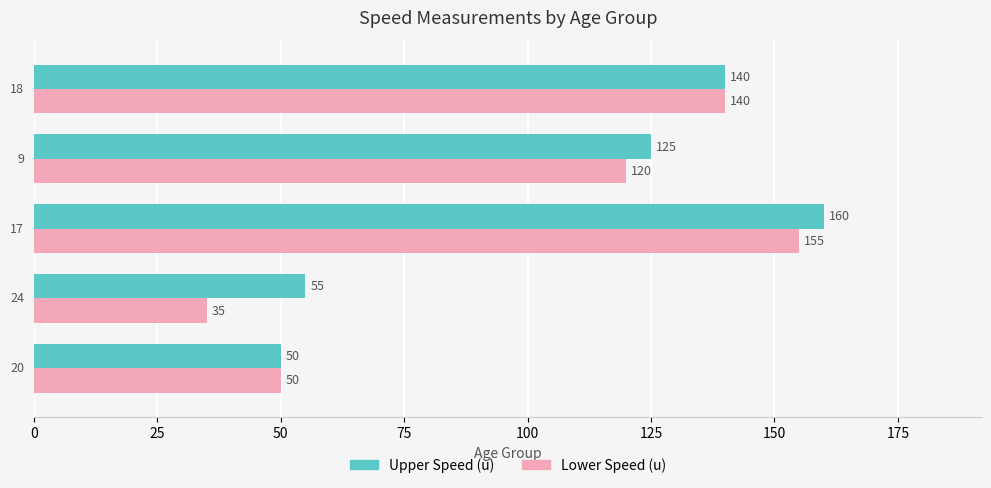

Which series has the largest total across all categories?

Upper Speed (u)